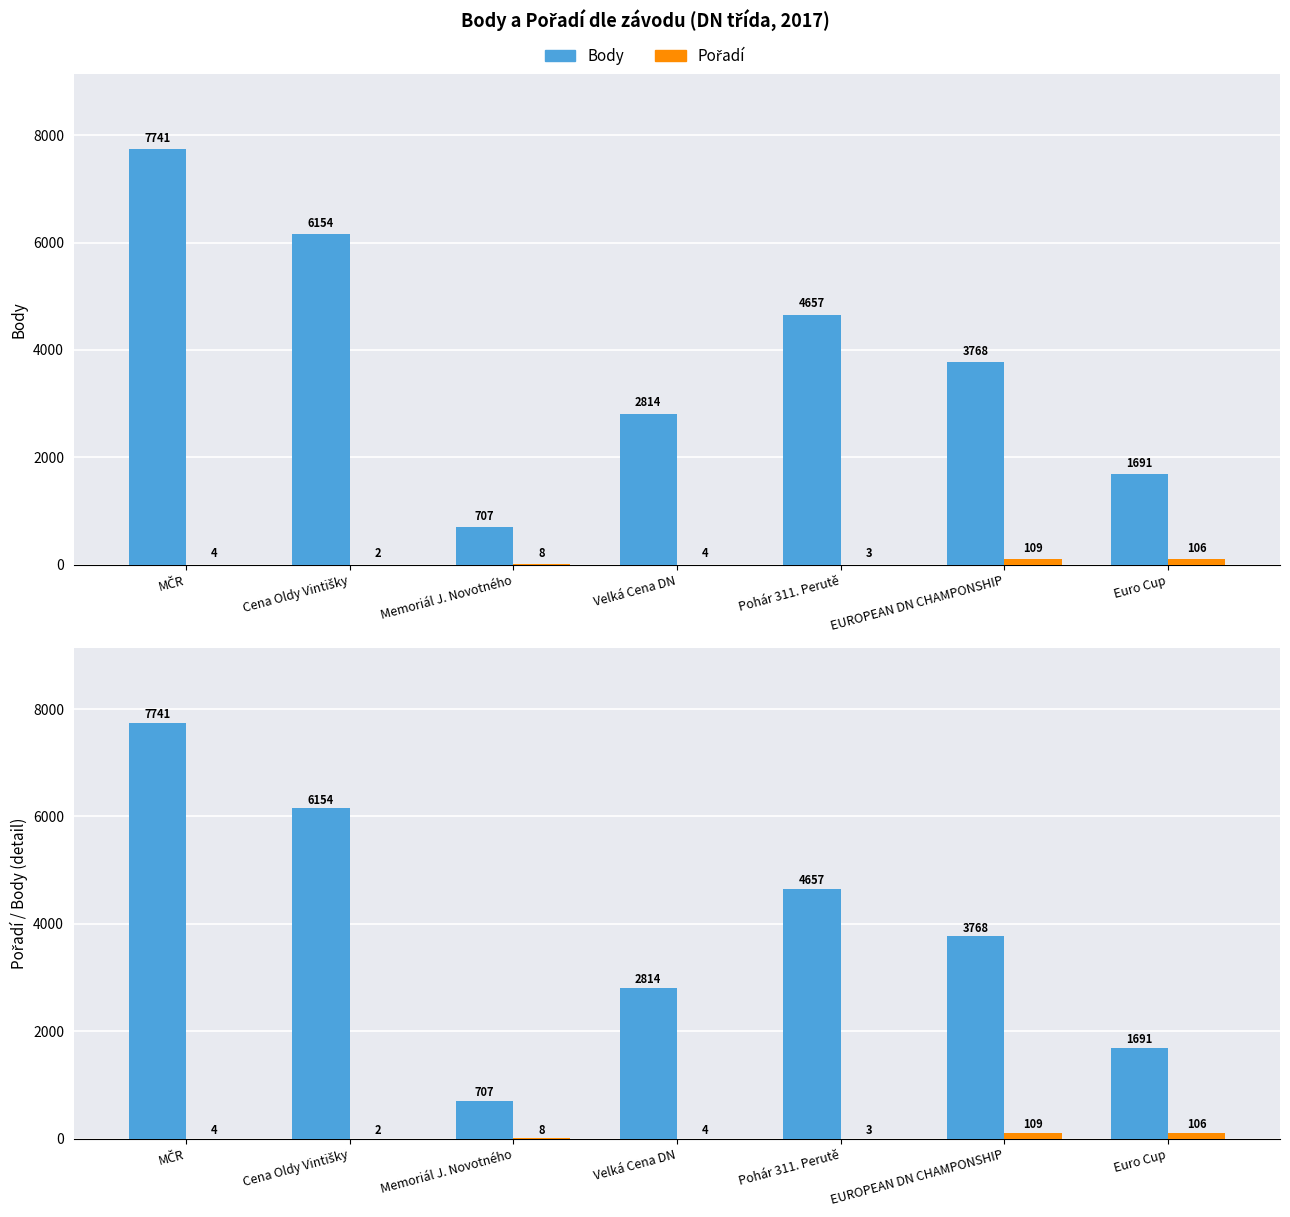

The value of Pořadí at Cena Oldy Vintišky is 1. True or false?

False